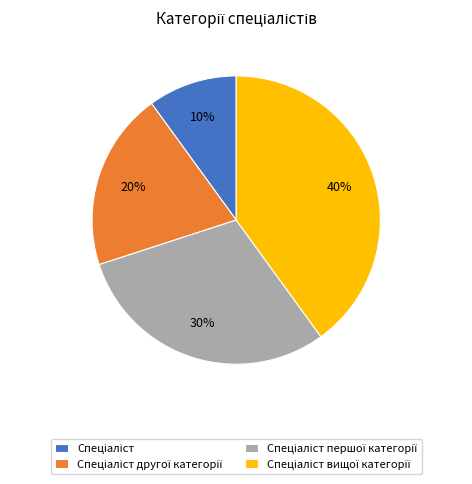

To the nearest percent, what is the average slice percentage?

25%